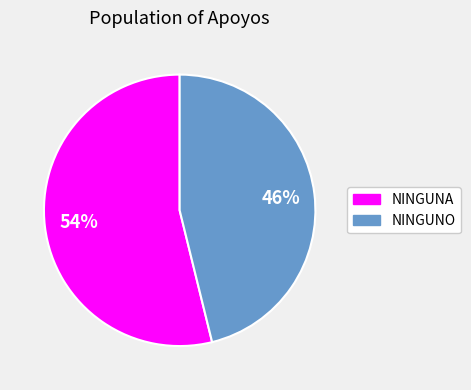

Which category has the smallest portion of the pie?

NINGUNO